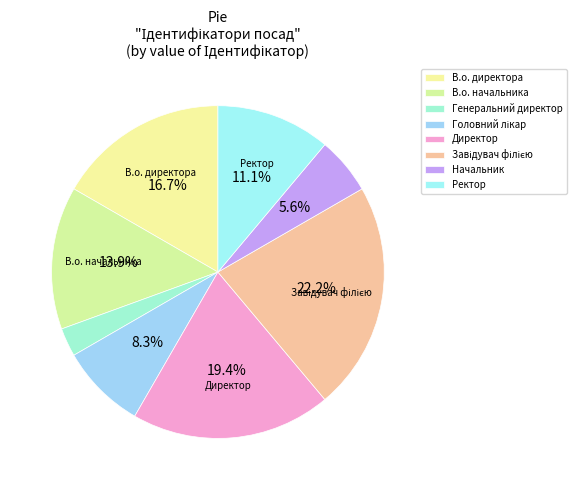

What is the smallest slice in the pie chart?

Генеральний директор